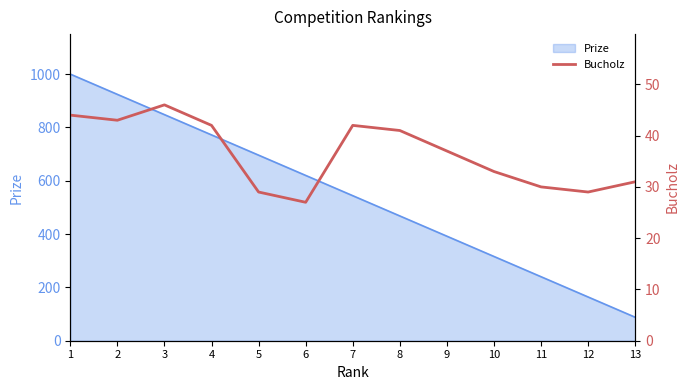

What is the change in value from 3 to 9?

-9